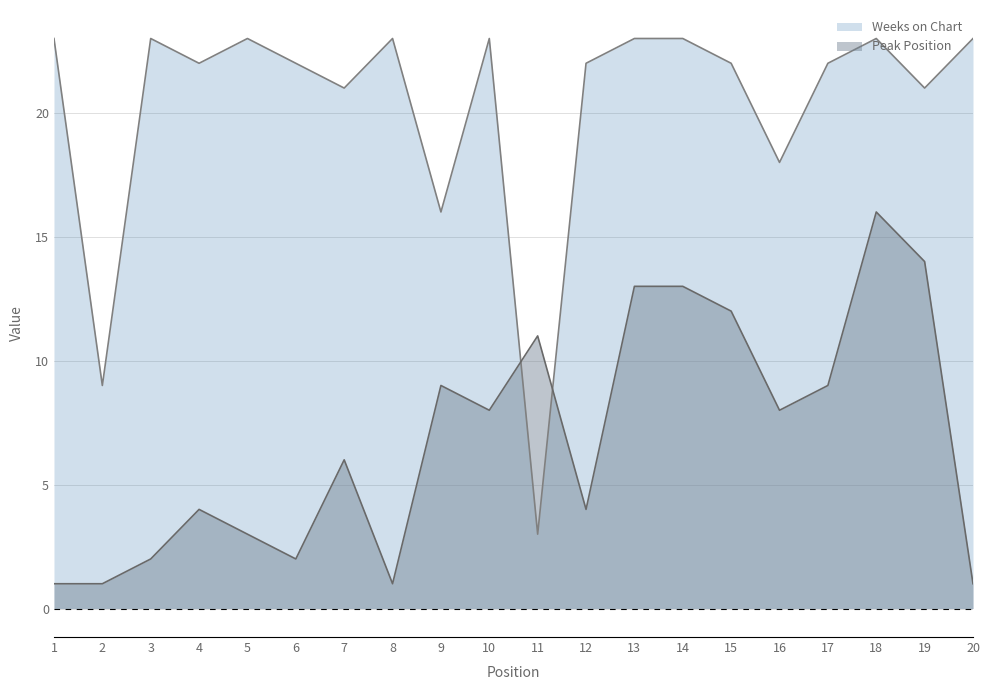

Which series has the largest total across all categories?

Weeks on Chart